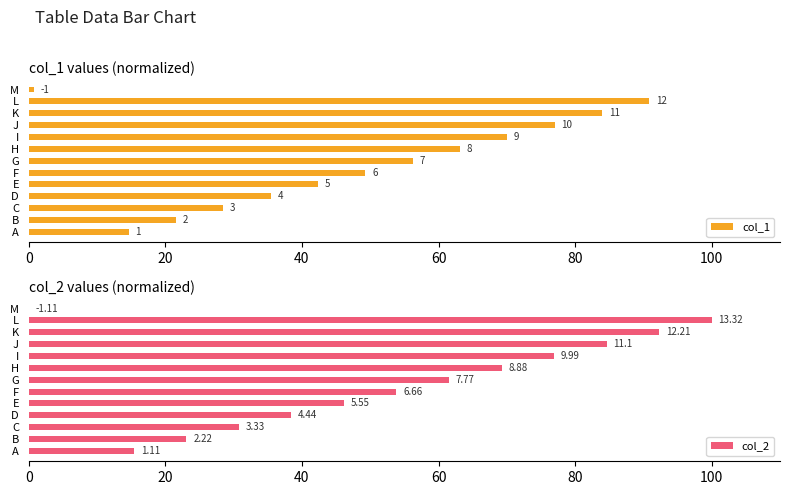

List the series in order of their peak value, lowest first.

col_1, col_2